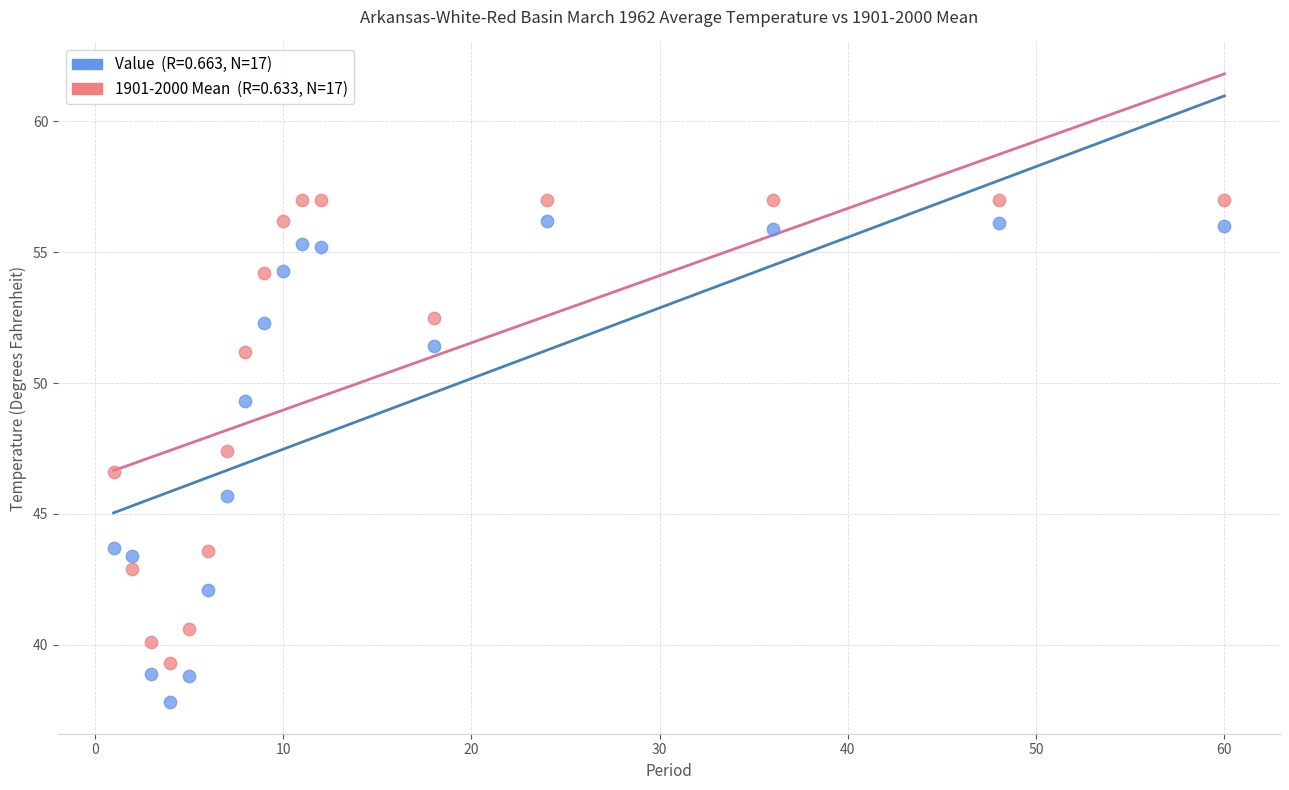

Across all data points, what is the range of Y values (max minus min)?

19.2